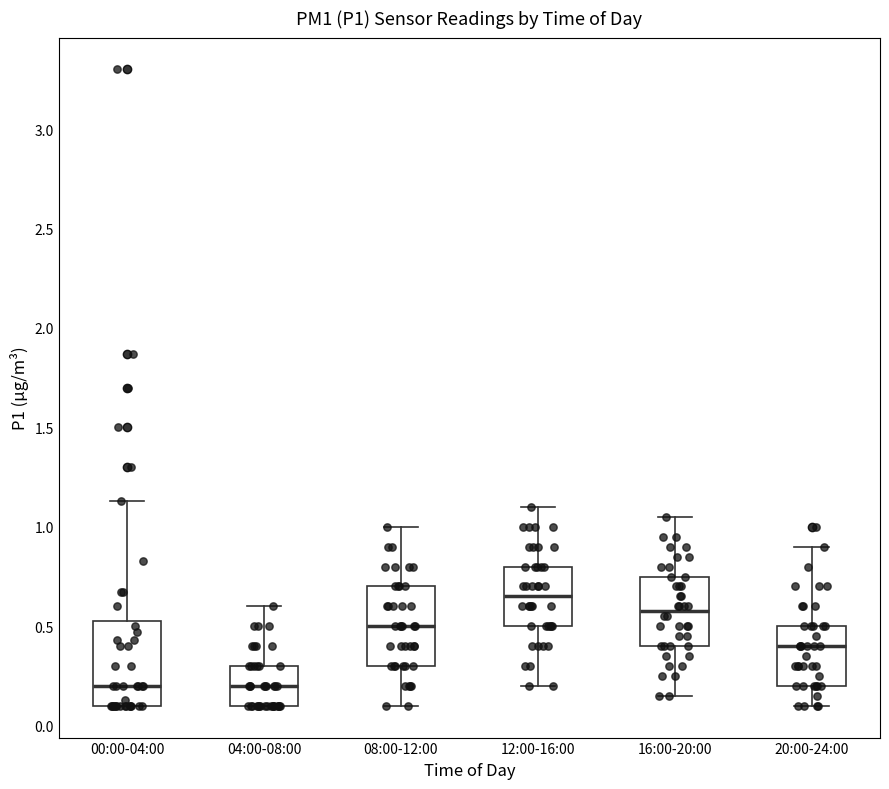

Where does the median line of the box for 20:00-24:00 sit on the y-axis? The values are not printed on the chart, so give them approximately, as read against the axis.

0.40